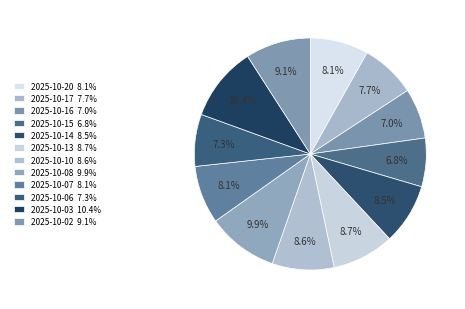

Count the number of slices in the pie.

12